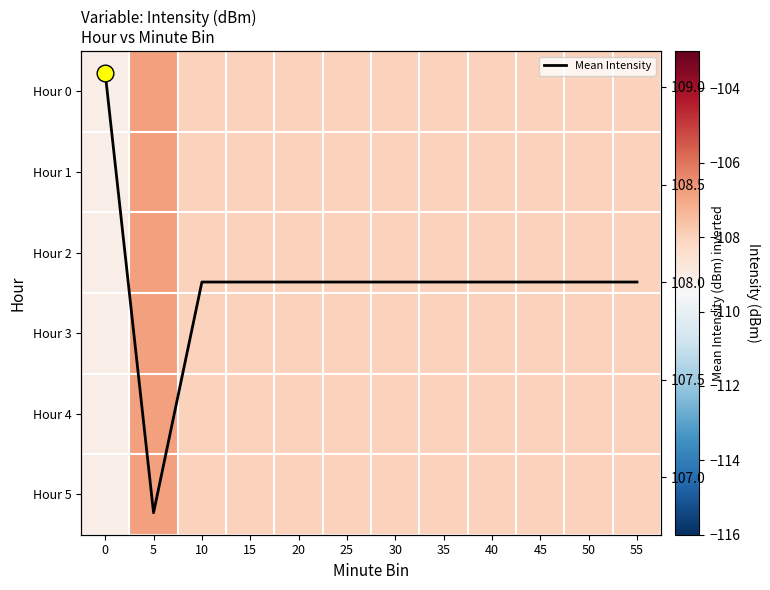

What is the lowest value of the Mean Intensity series?

106.8